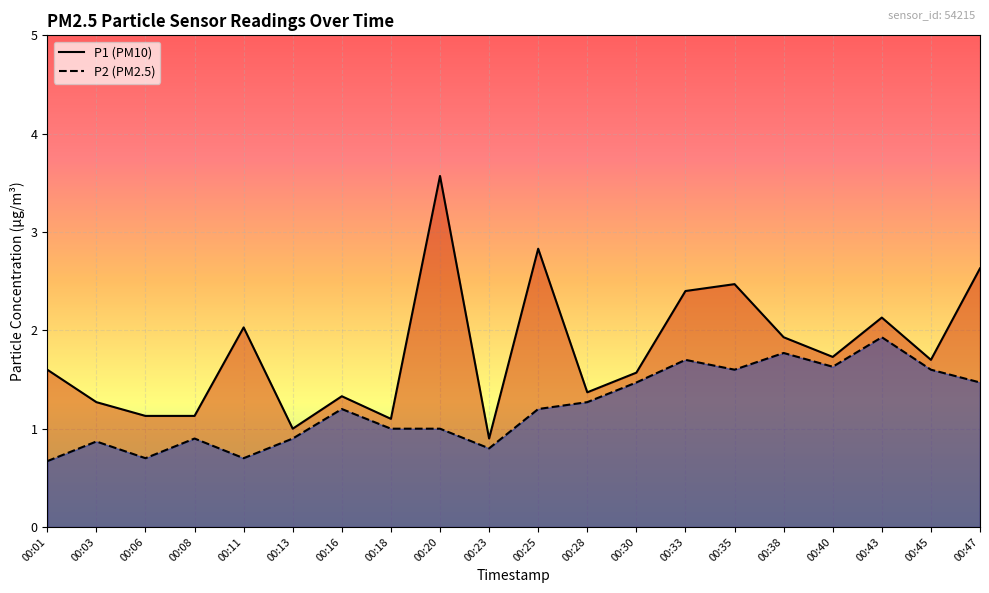

Rank the series by their average value, from lowest to highest.

P2, P1